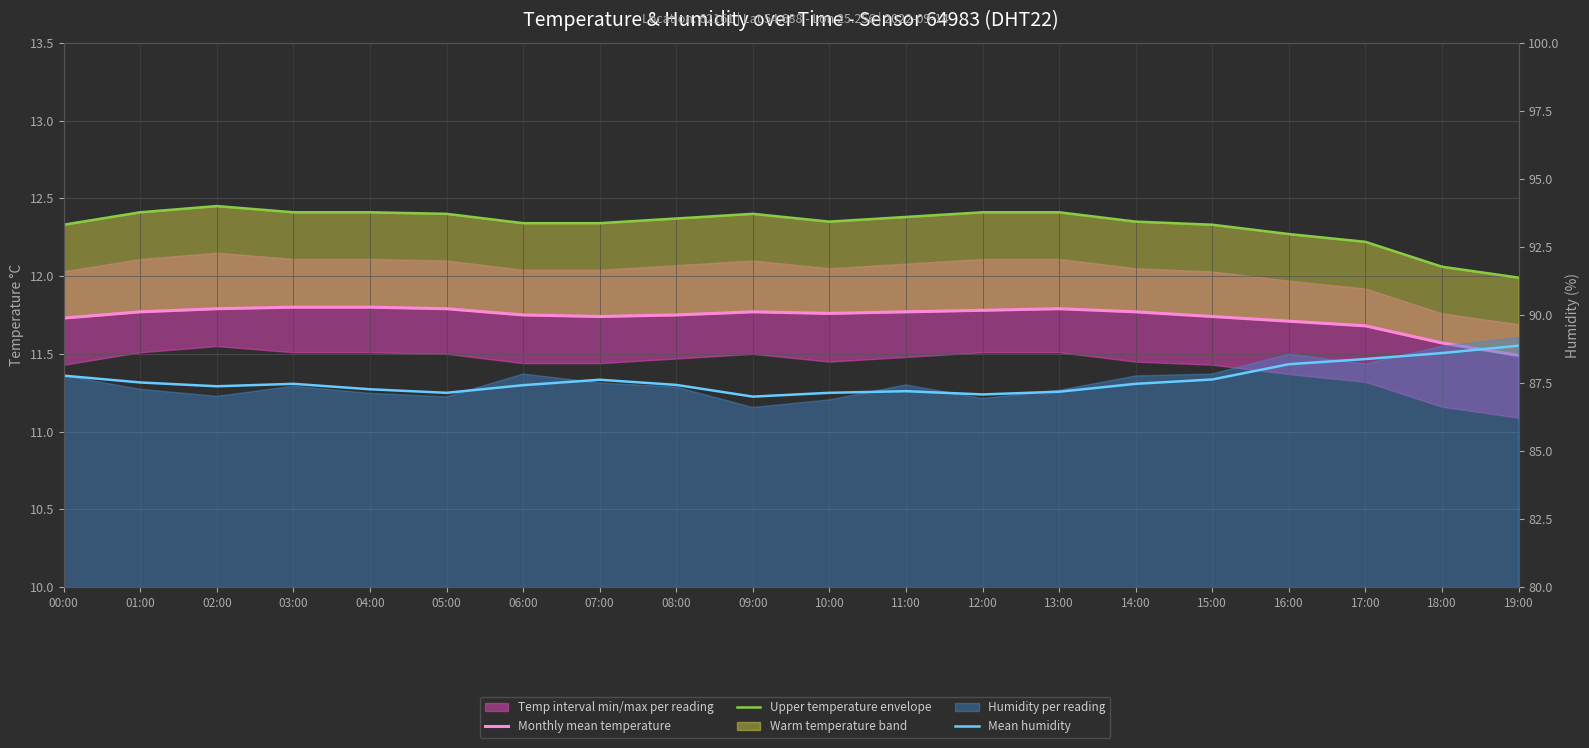

What is the spread (max minus min) of values at 15:00?

75.9